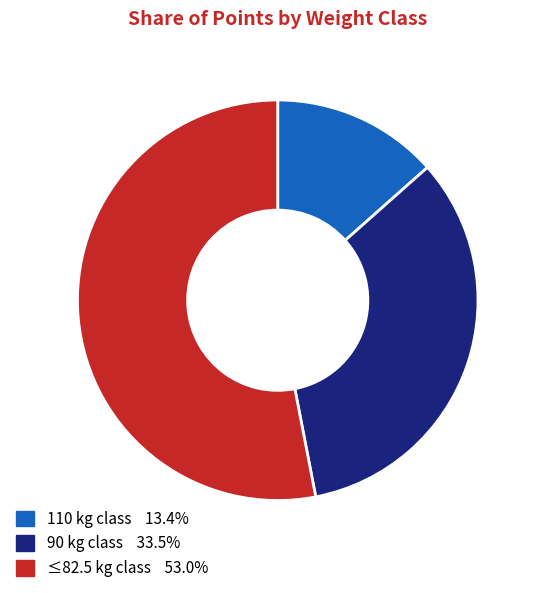

How many segments does this pie chart have?

3